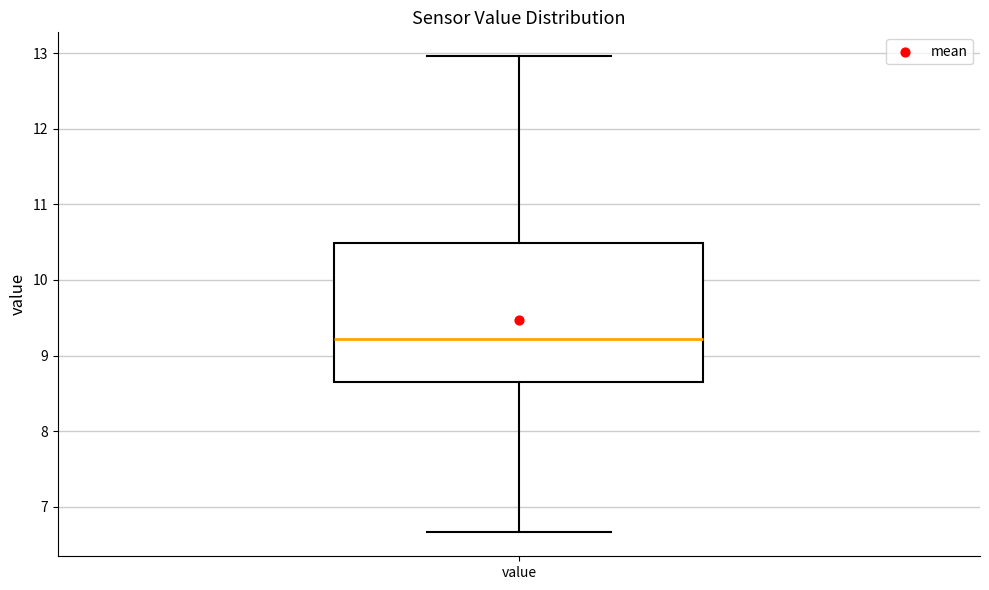

Transcribe this box plot: give where the median line is, the range the box spans, and where the two whiskers end, as read against the y-axis. The values are not printed on the chart, so give them approximately, as read against the axis.

median 9.2, box 8.7 to 10.5, whiskers 6.7 to 13.0